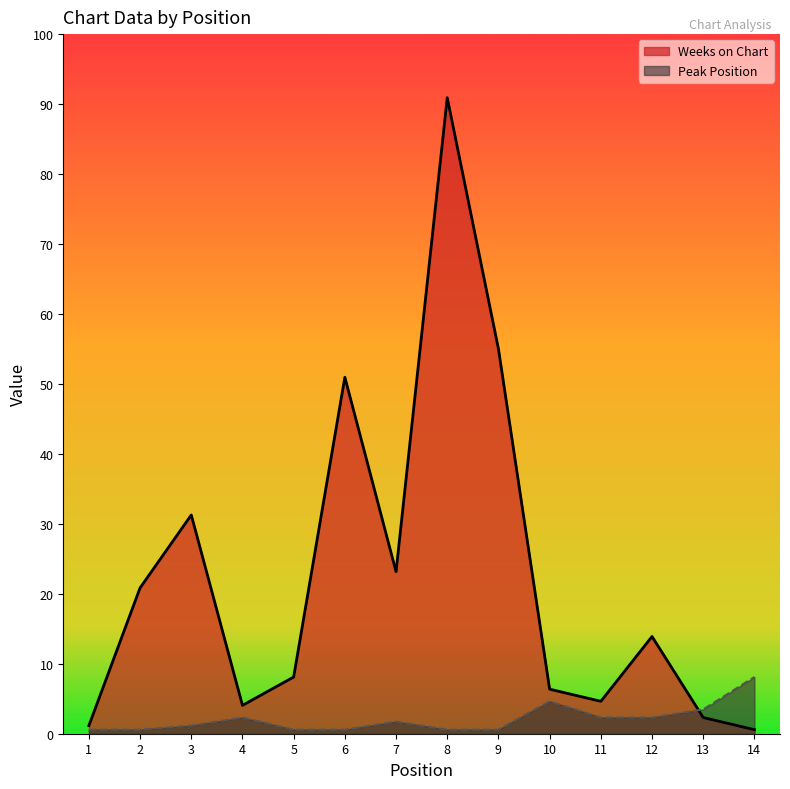

List the labels in order of Peak Position value, smallest first.

1, 2, 5, 6, 8, 9, 3, 7, 4, 11, 12, 13, 10, 14